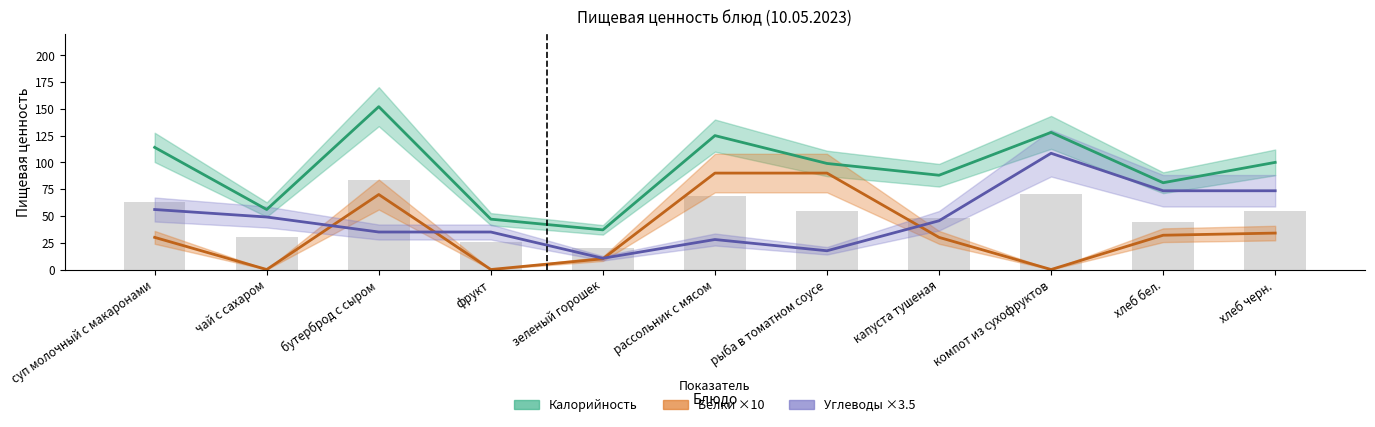

The value of Калорийность at чай с сахаром is 56.0. True or false?

True